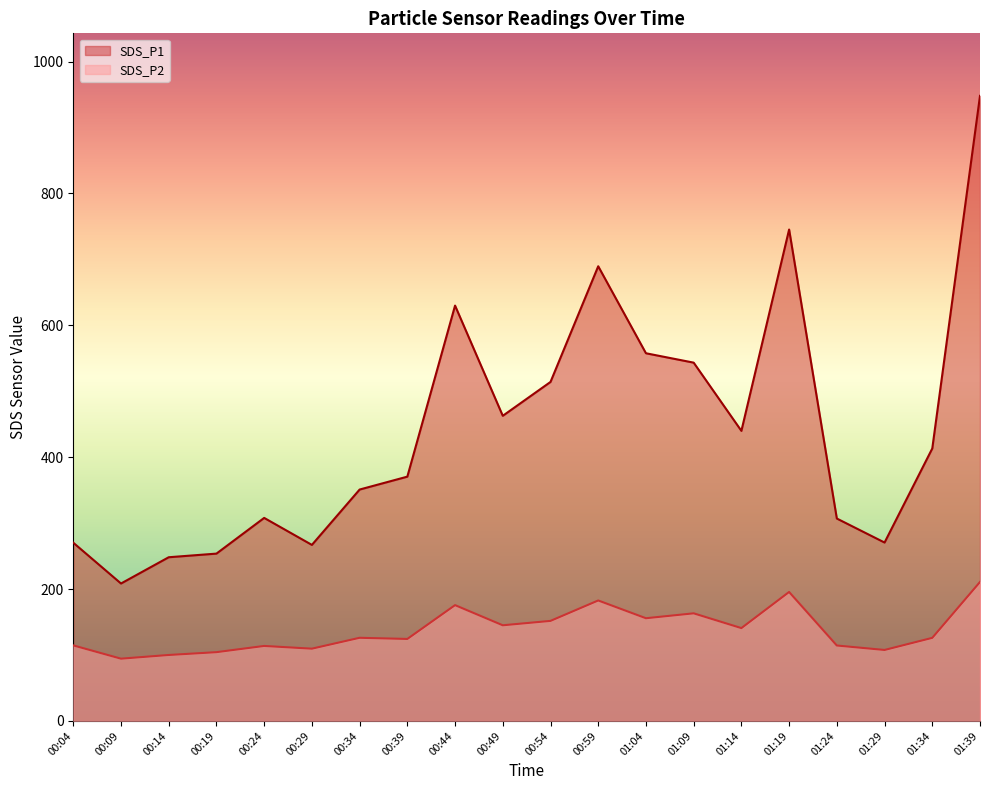

Which category has the highest value across all series?

01:39